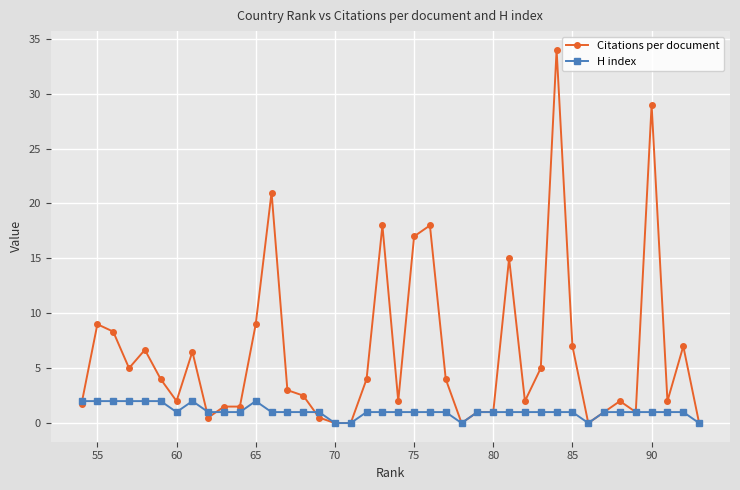

Which series has the largest range (max minus min)?

Citations per document